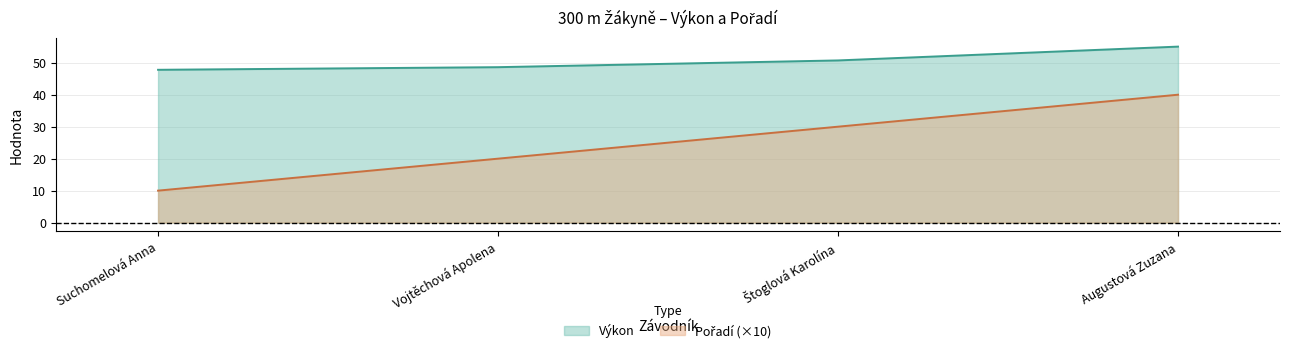

How many data points in Pořadí are less than 30?

2